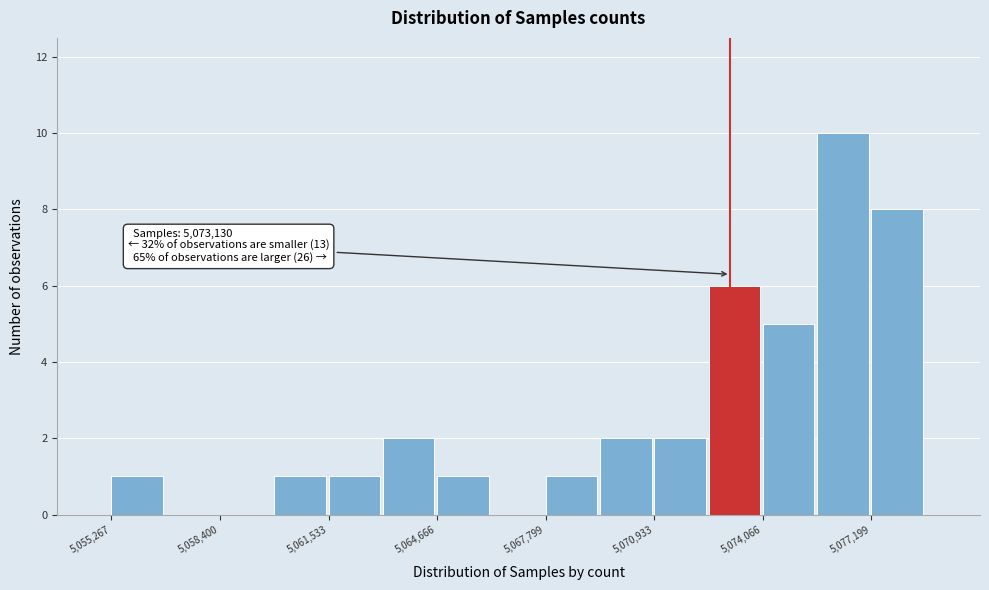

Around what value on the x-axis is the tallest bar? Give the approximate position of its centre, as read against the axis.

5076500